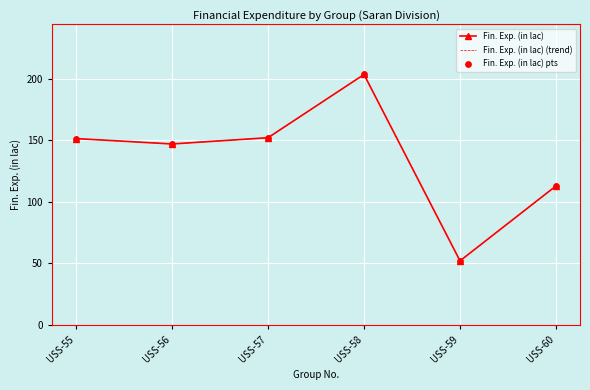

What is the total value across all series at USS-58?

610.7